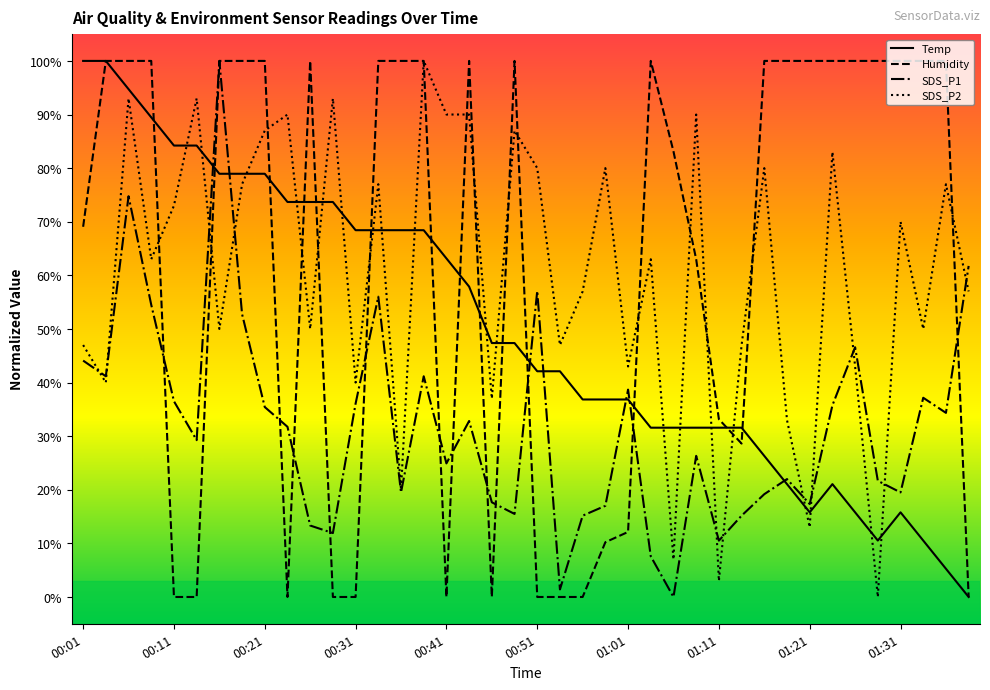

True or false: SDS_P2 and Temp cross at least once.

True